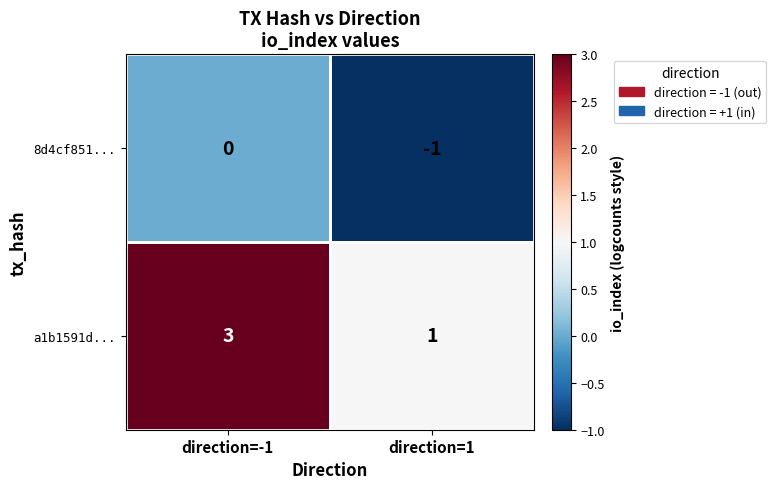

What is the spread (max minus min) of values at direction=-1?

3